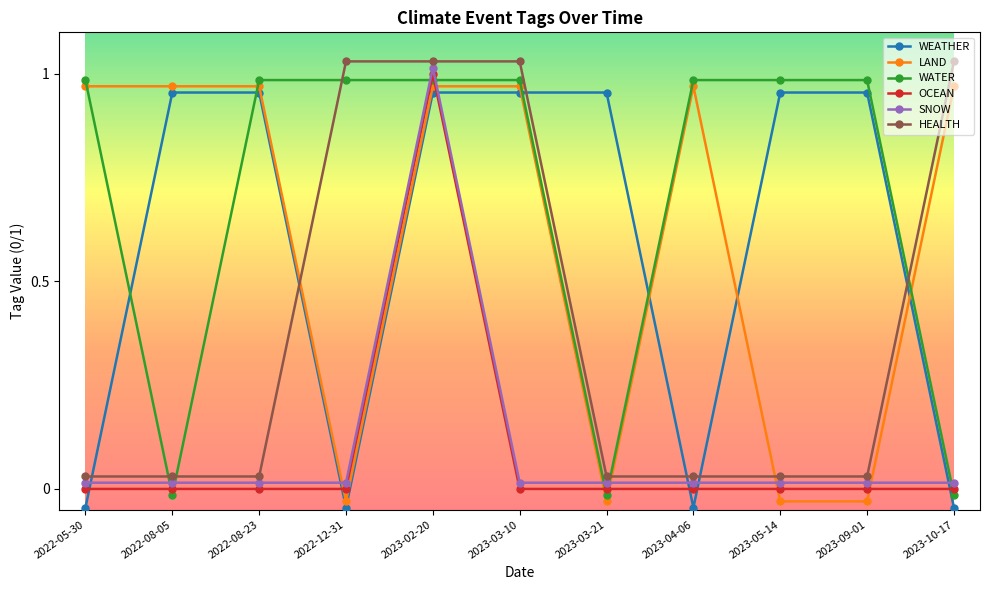

True or false: WATER has more than 1 interior local peaks.

False